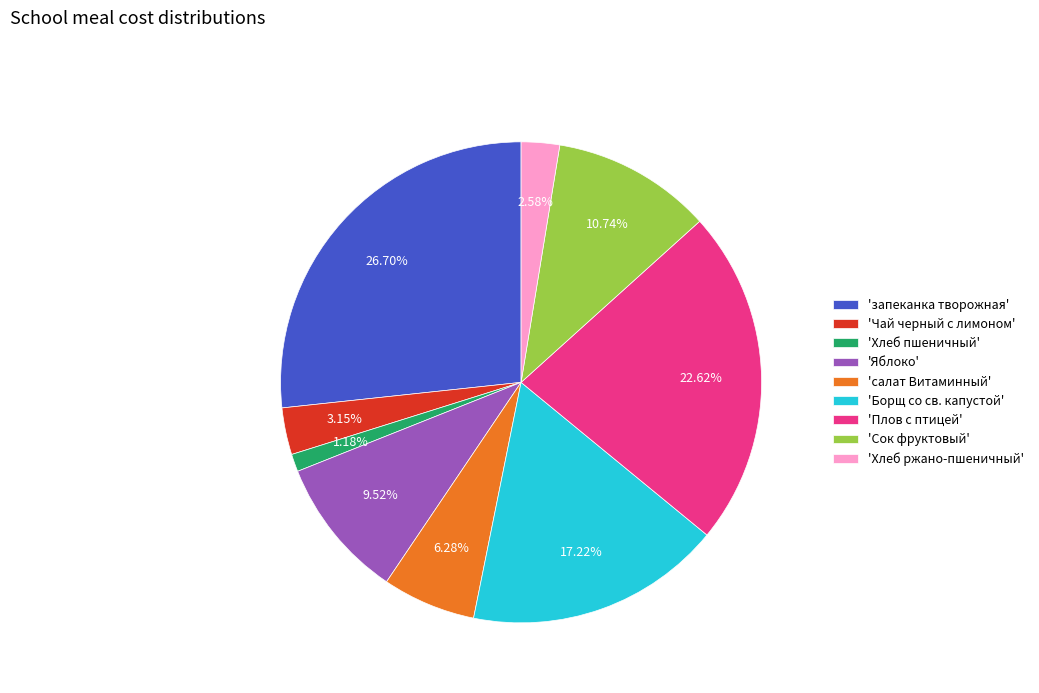

Which slice is the largest?

'запеканка творожная'